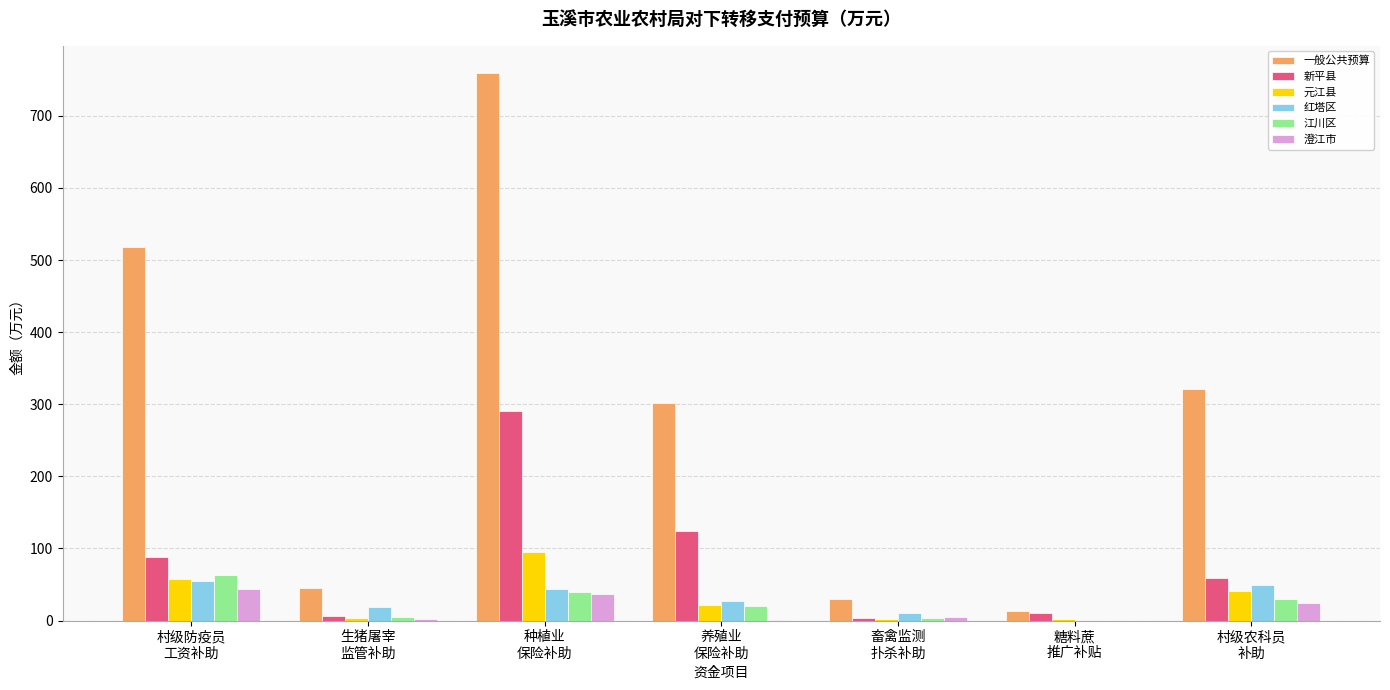

What is the maximum value shown in the chart?

759.1